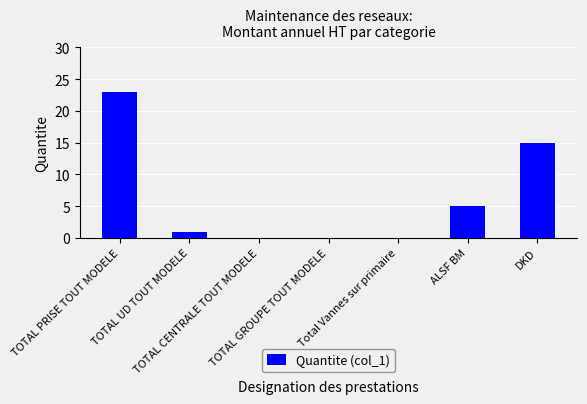

True or false: the data shows 9 at ALSF BM.

False